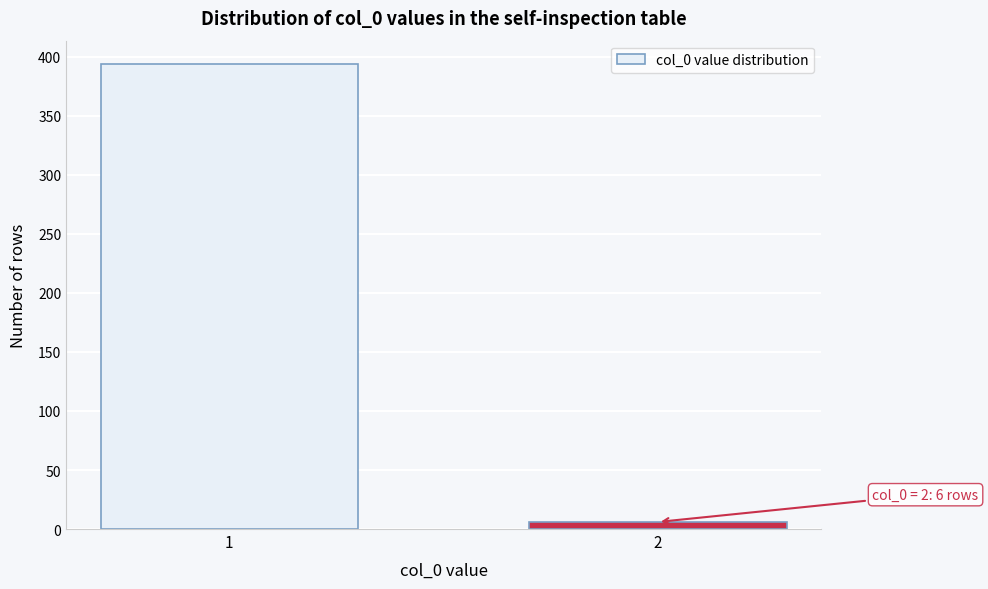

Reading left to right, list all the values displayed in this chart.

394	6